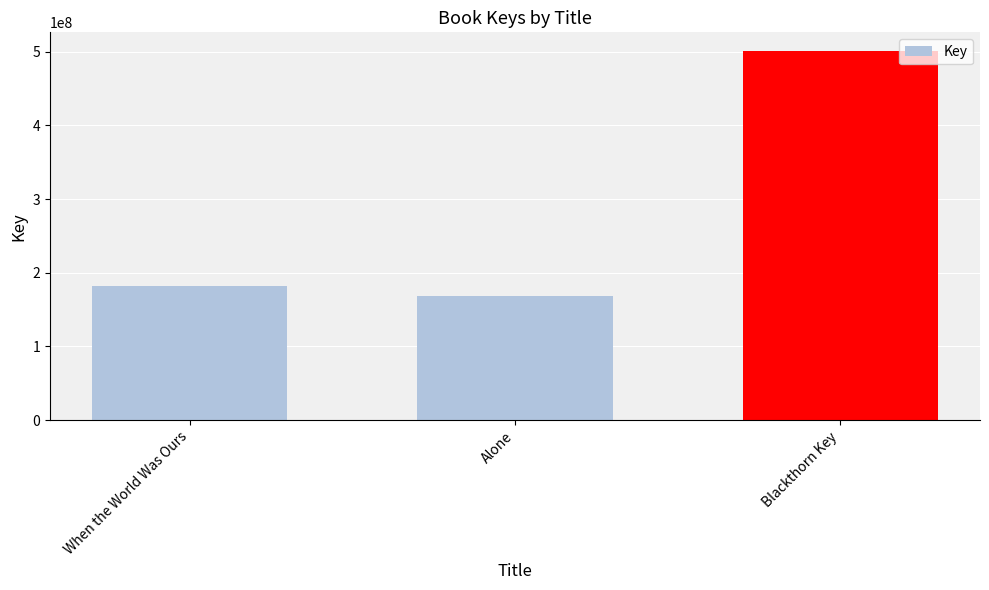

How many values are below 181737299?

1